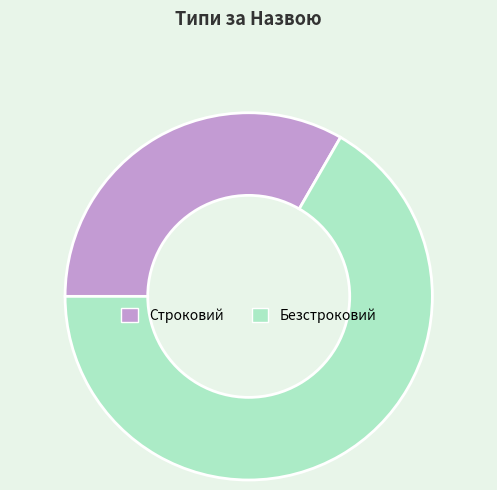

Which category has the smallest portion of the pie?

Строковий